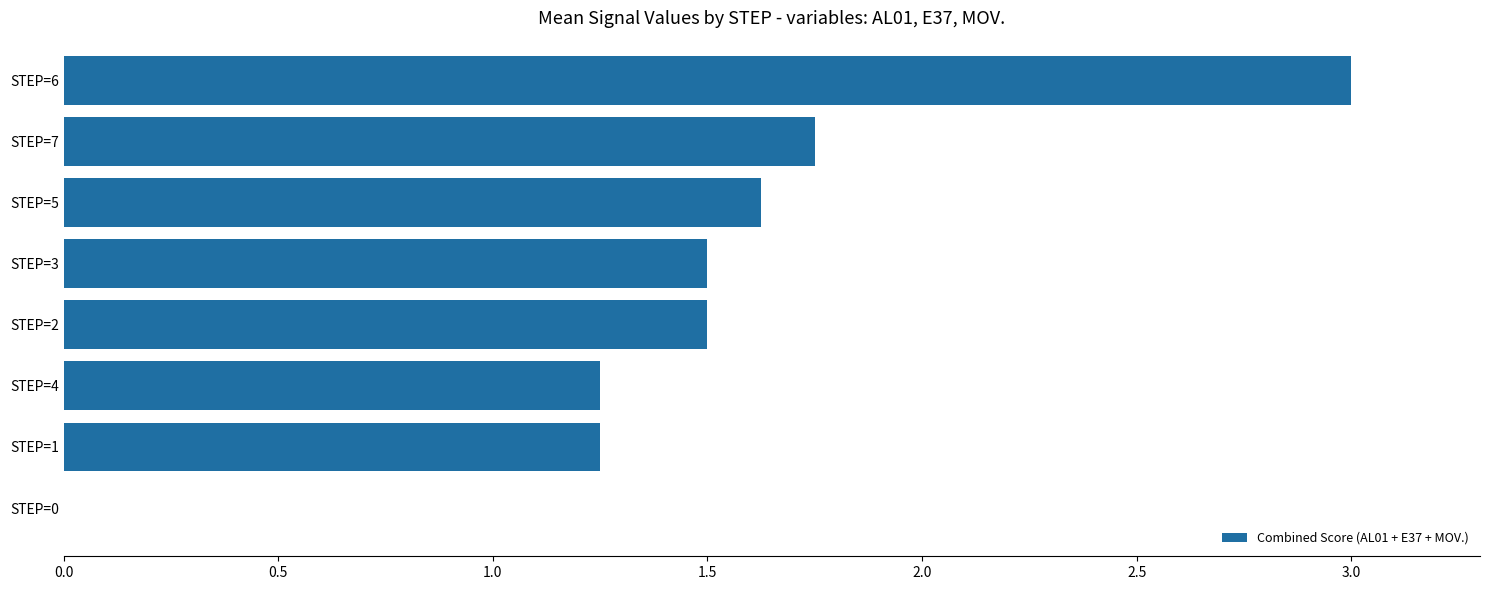

Count the number of categories in the chart.

8